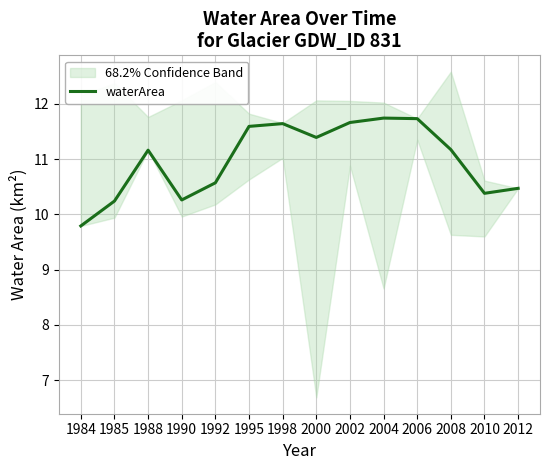

What is the difference between the maximum and minimum values?

2.0